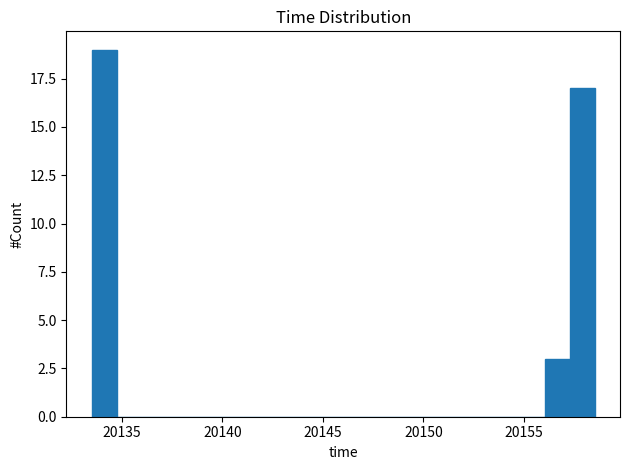

Read against the x-axis, roughly where is the centre of the tallest bar?

20134.0